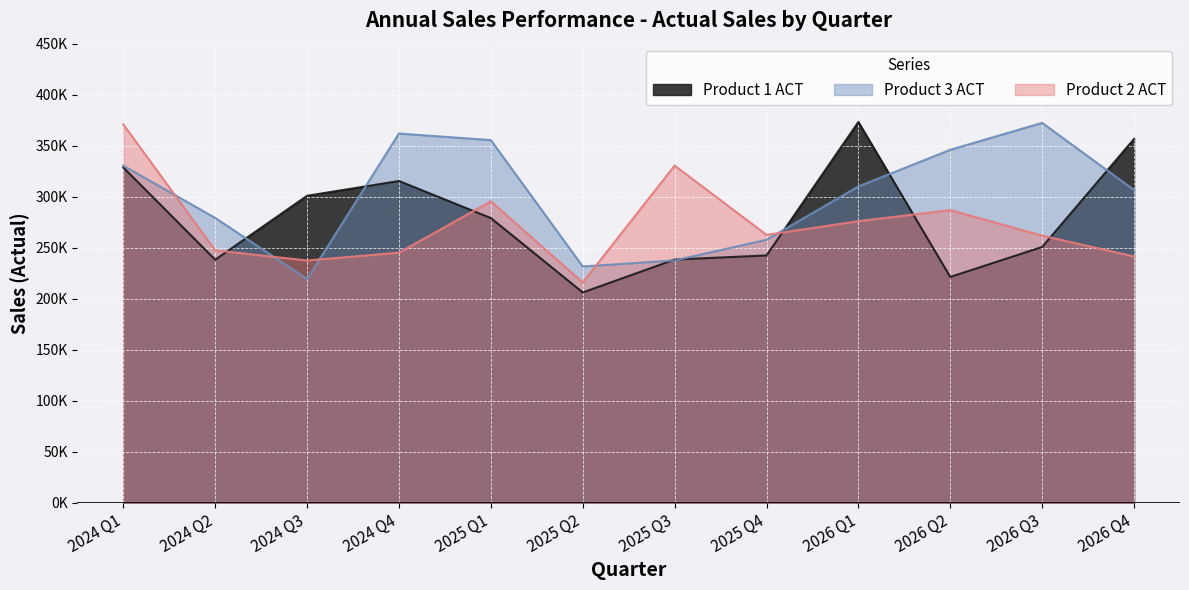

True or false: Product 3 ACT and Product 1 ACT intersect in this chart.

True